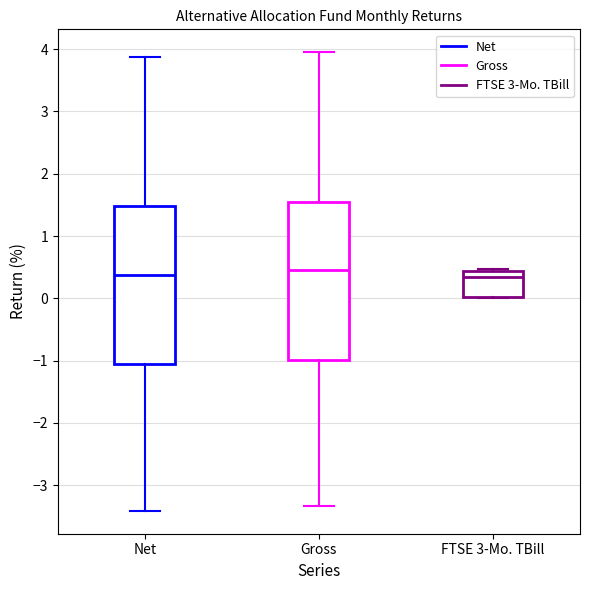

Reading left to right, read every box against the y-axis: the position of its median line, the range the box covers, and the ends of its whiskers. The values are not printed on the chart, so give them approximately, as read against the axis.

Net: median 0.4, box -1.1 to 1.5, whiskers -3.4 to 3.9
Gross: median 0.5, box -1.0 to 1.6, whiskers -3.3 to 4.0
FTSE 3-Mo. TBill: median 0.3, box 0.0 to 0.4, whiskers 0.0 to 0.5